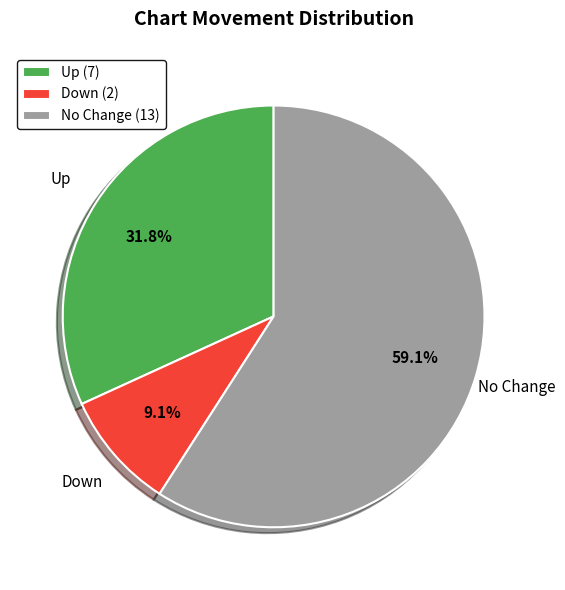

What portion of the pie excludes Down (2)?

90.9%